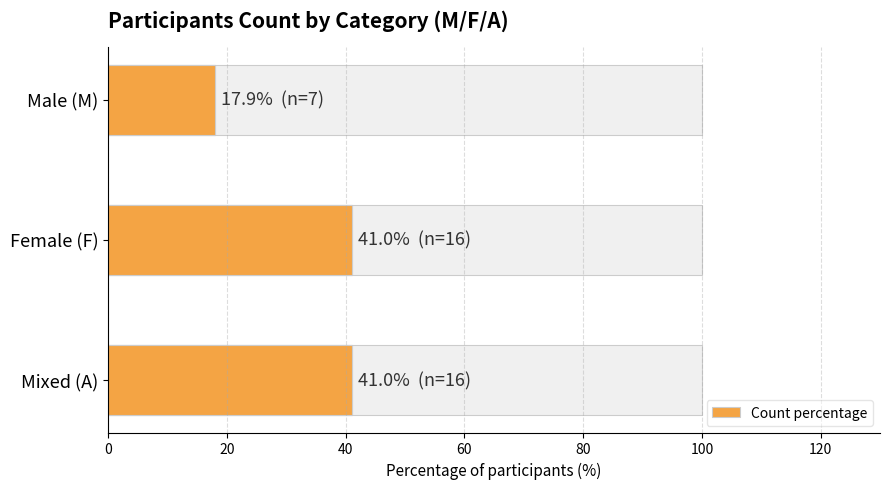

Which has a higher value, 40 or 20?

20